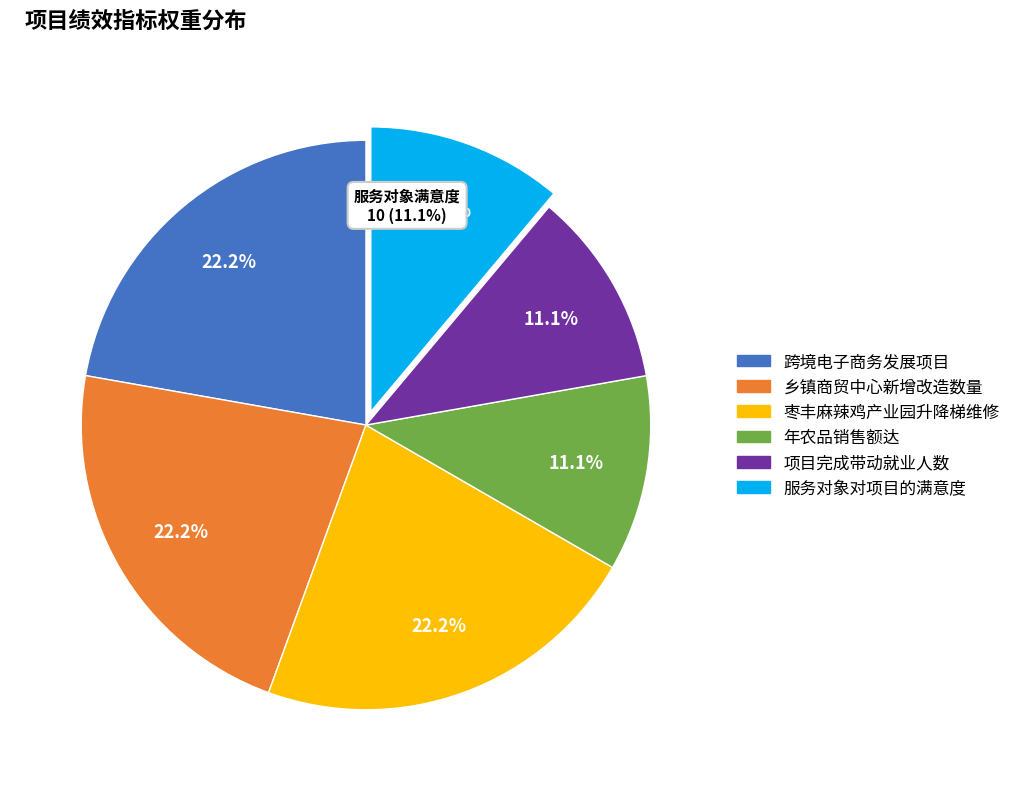

How many segments does this pie chart have?

6